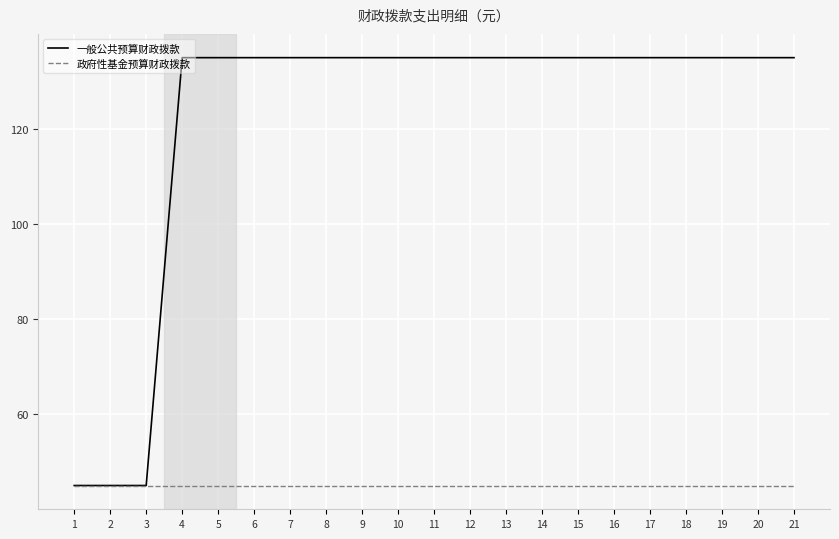

List the series in order of their overall mean, highest first.

一般公共预算财政拨款, 政府性基金预算财政拨款